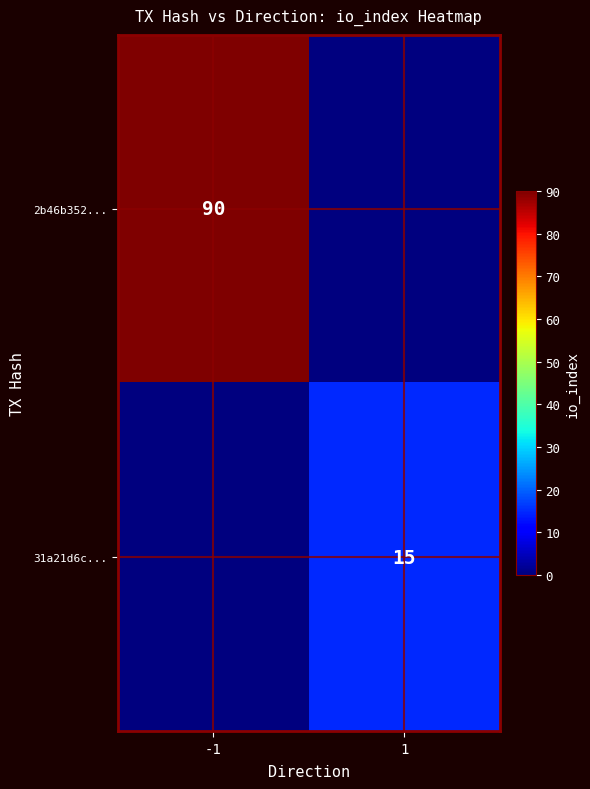

True or false: 2b46b352... has a value of 90 at -1.

True